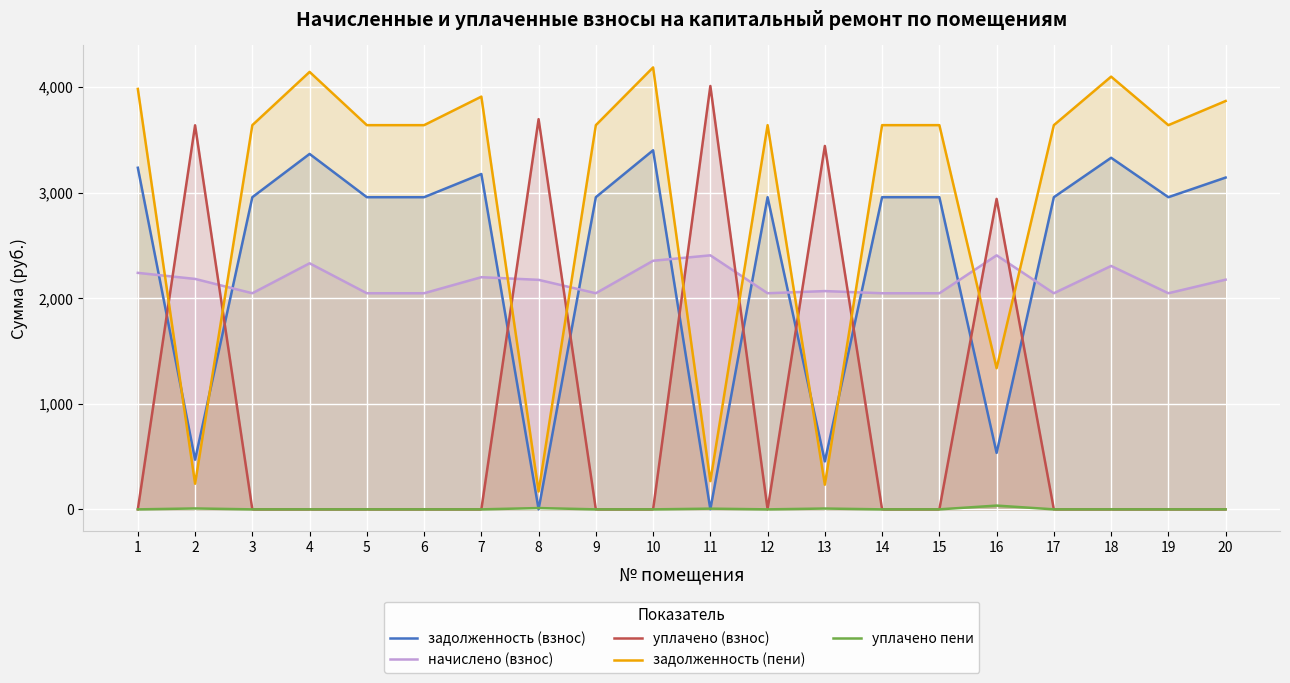

At how many categories does at least one series exceed 2032?

20